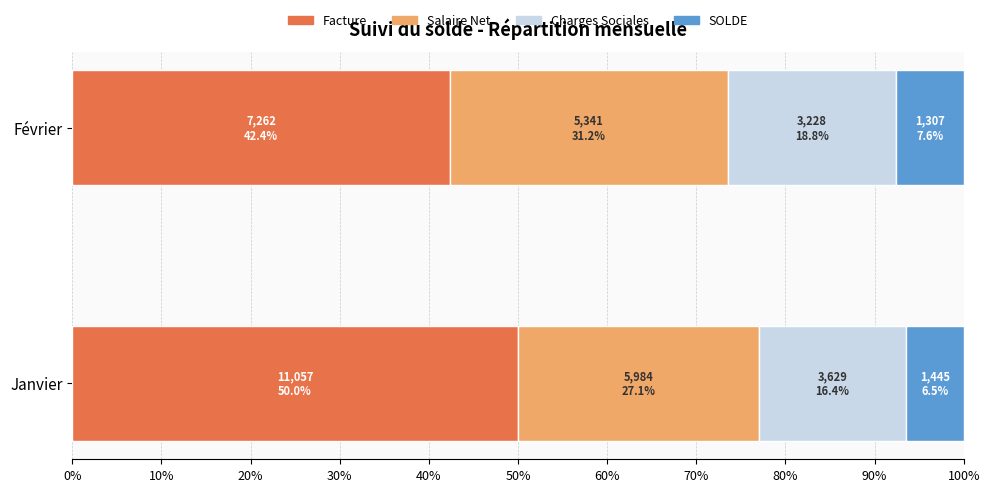

What is the lowest value of the Facture series?

42.4